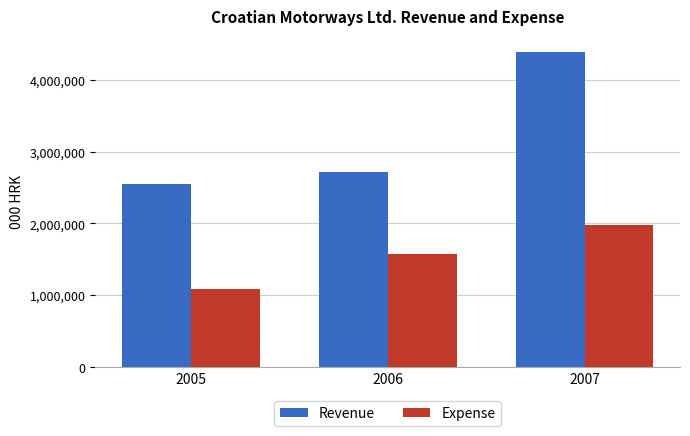

Are the bars grouped side by side (vs. stacked)?

Yes